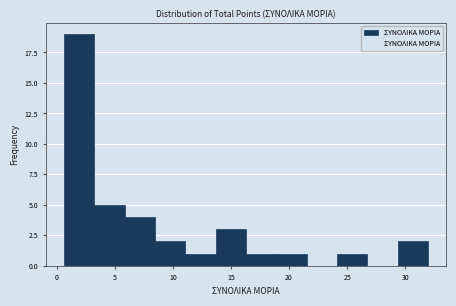

What is the height of the bar covering 29.5 to 32.0 on the x-axis? Neither the bar edges nor the heights are printed on the chart, so give them approximately, as read against the axes.

2